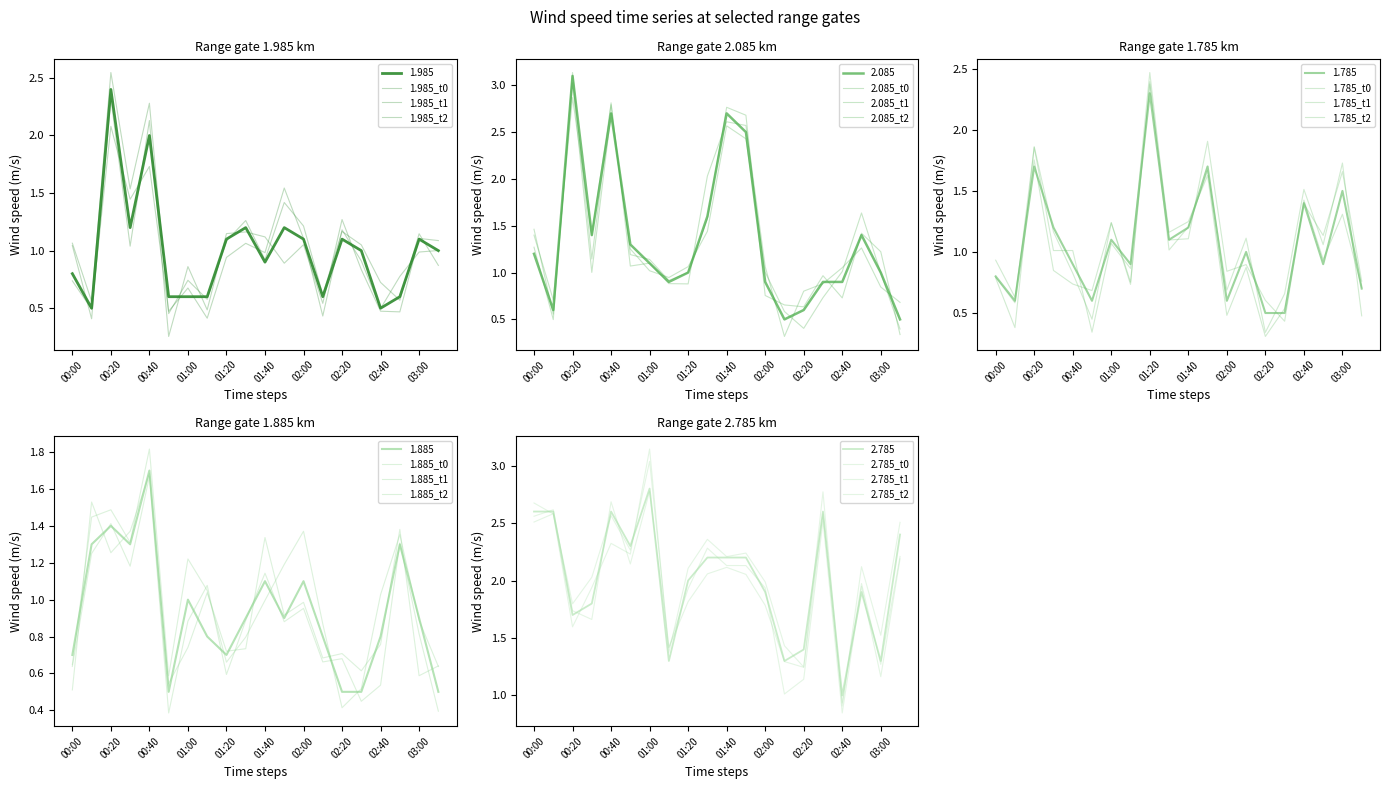

True or false: 1.785 has a value of 2.3 at 01:20.

True